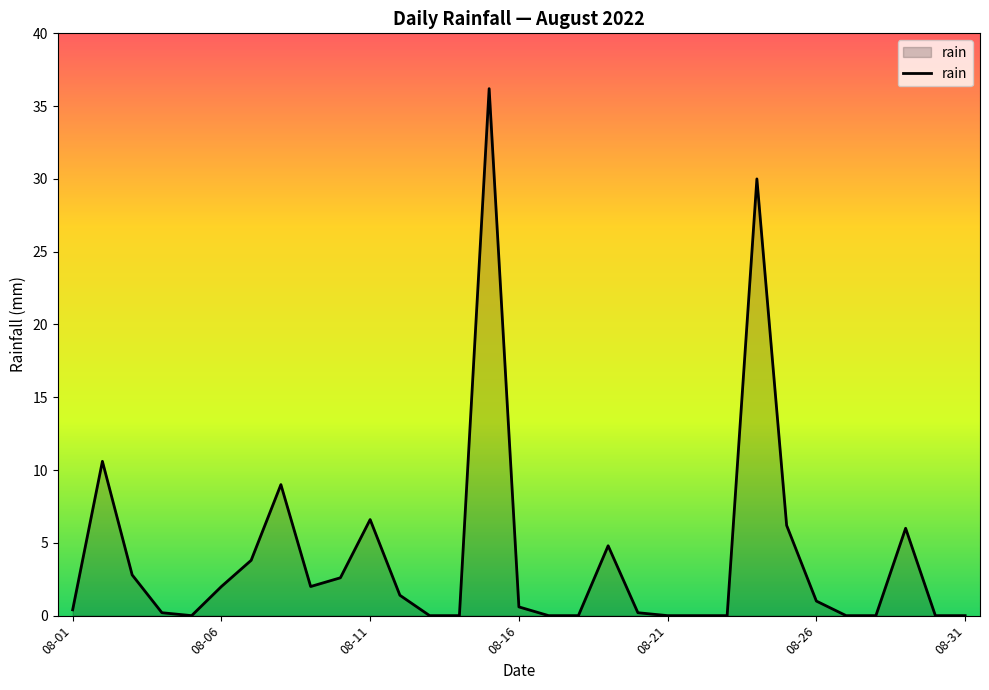

What is the difference between the maximum and minimum values?

36.2